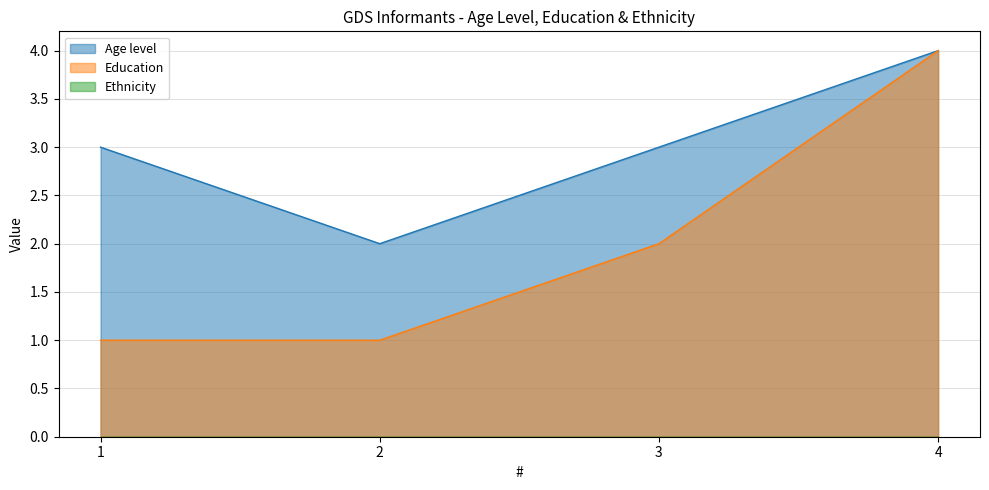

What is the greatest value displayed?

4